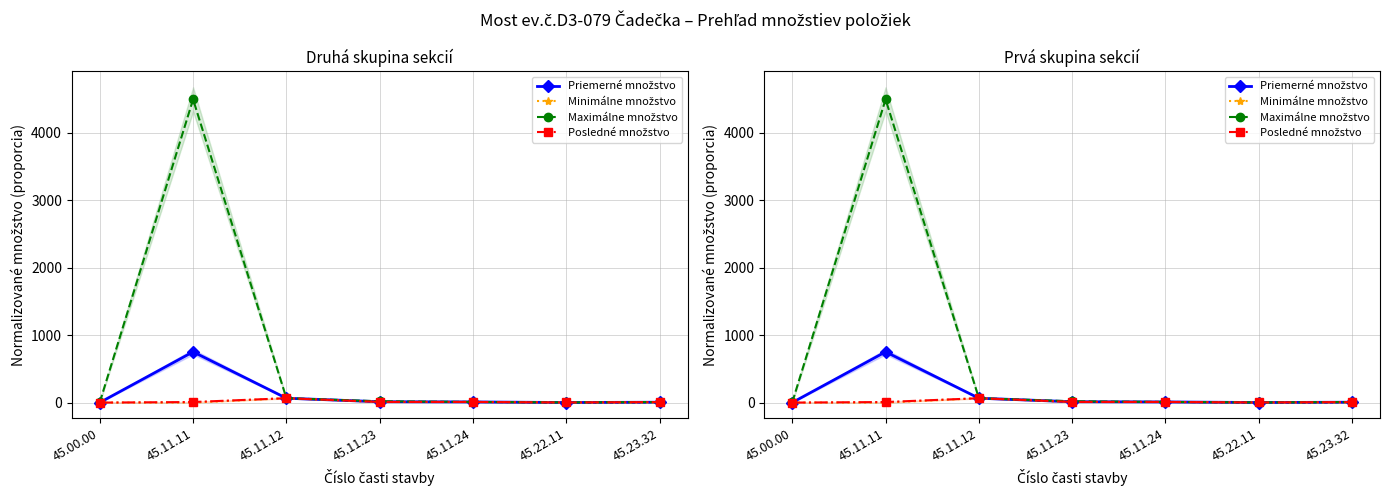

Read the Posledné množstvo value at 45.11.24.

9.8